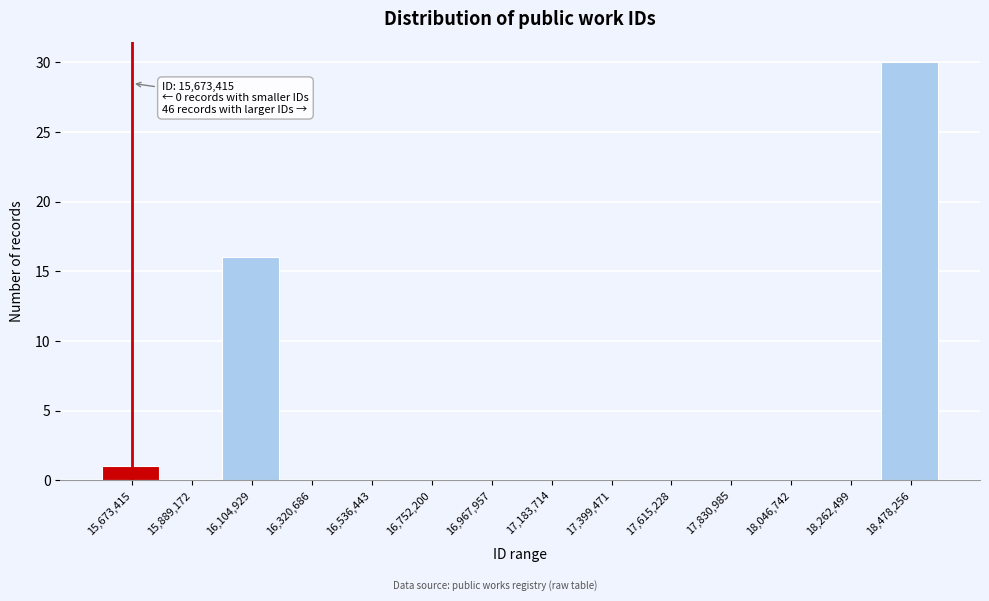

Reading left to right, list all the values displayed in this chart.

15,673,415=1	15,889,172=0	16,104,929=16	16,320,686=0	16,536,443=0	16,752,200=0	16,967,957=0	17,183,714=0	17,399,471=0	17,615,228=0	17,830,985=0	18,046,742=0	18,262,499=0	18,478,256=30